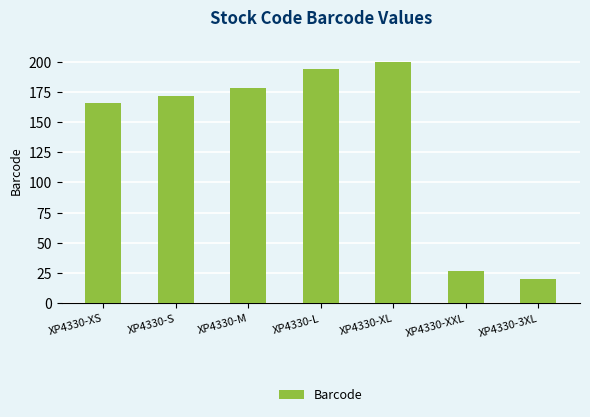

How many bars are there in total?

7